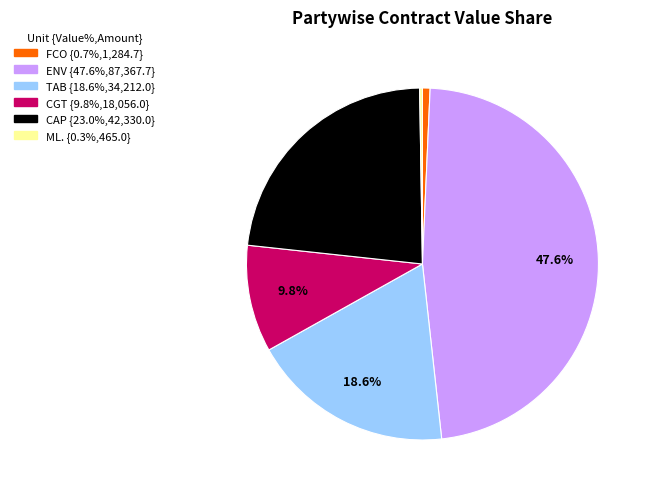

Is there any slice that represents more than half of the pie?

No